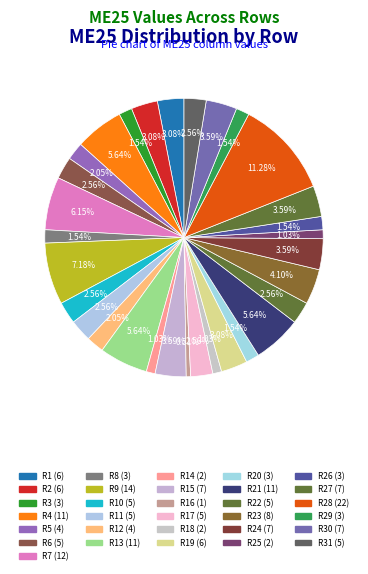

Count the number of slices in the pie.

31